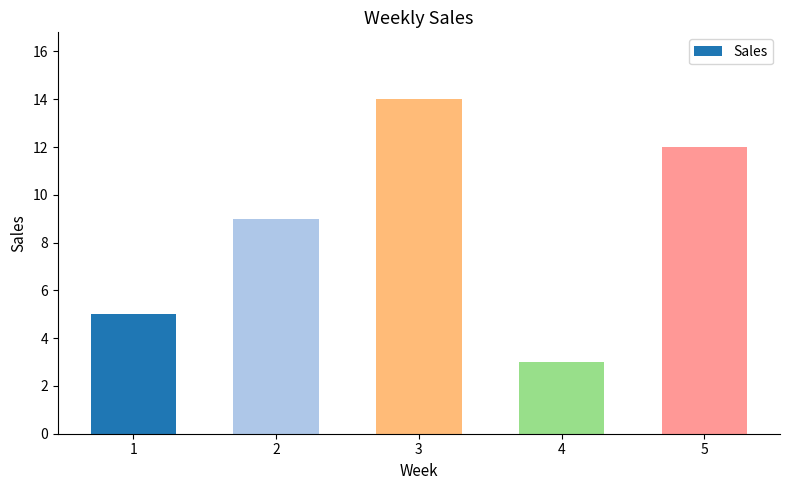

Reading left to right, what are all the values shown in this chart?

1=5	2=9	3=14	4=3	5=12